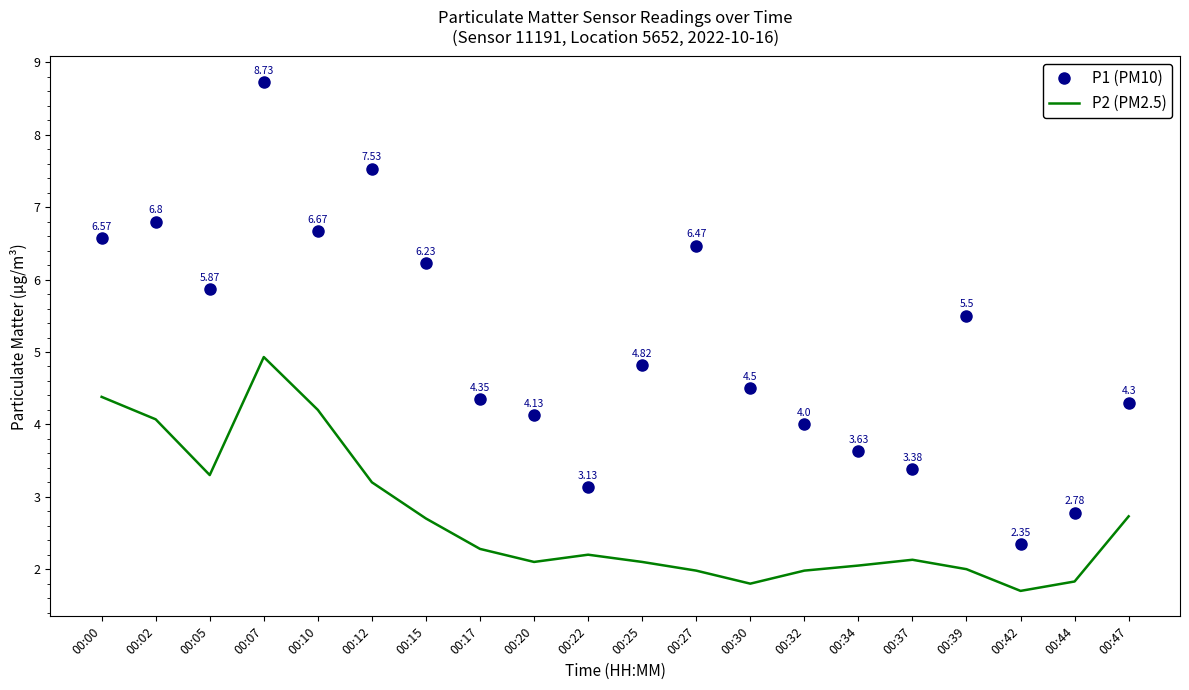

Rank the series by their maximum value, from lowest to highest.

P2 (PM2.5), P1 (PM10)